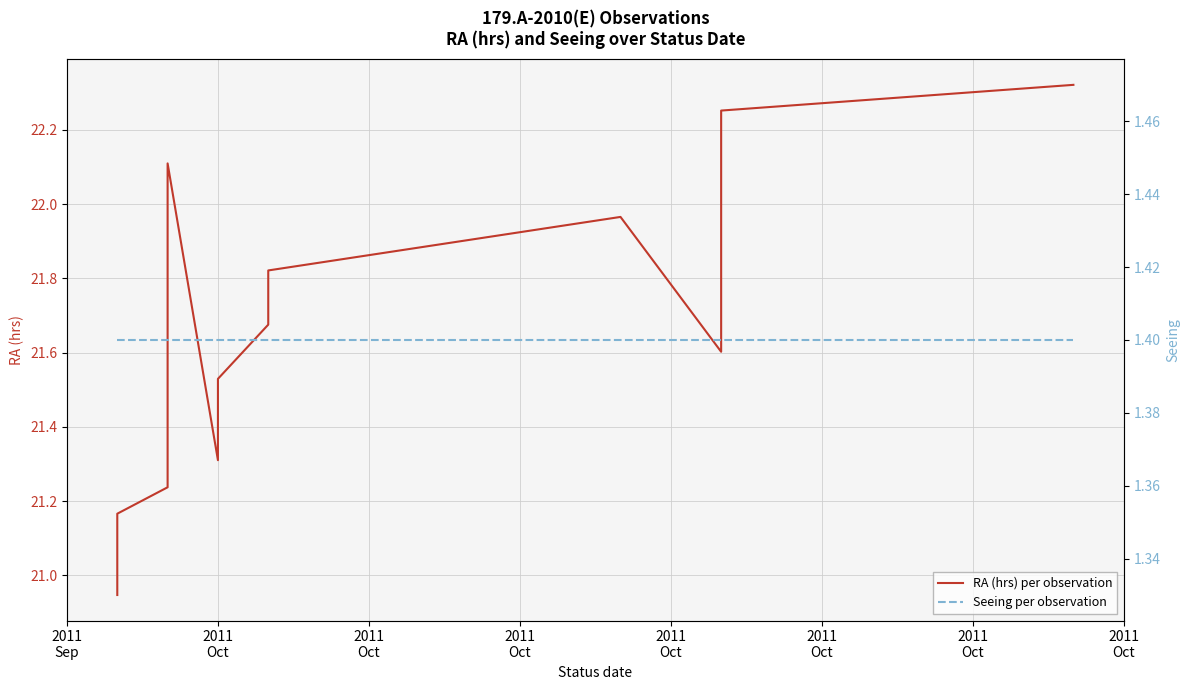

Which series has the largest total across all categories?

RA (hrs) per observation